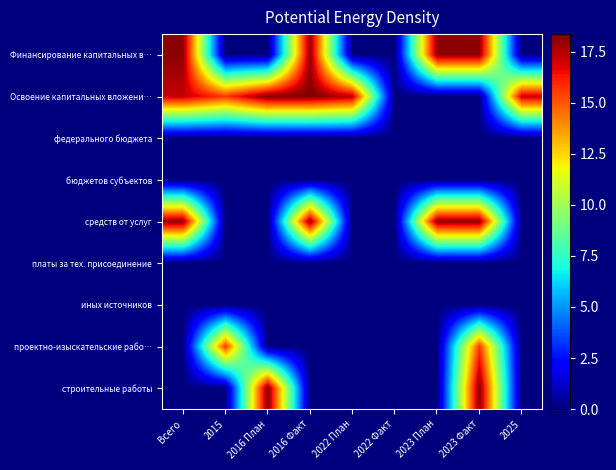

Rank the series at 2016 Факт from highest to lowest value.

Освоение капитальных вложени…, Финансирование капитальных в…, средств от услуг, федерального бюджета, бюджетов субъектов, платы за тех. присоединение, иных источников, проектно-изыскательские рабо…, строительные работы